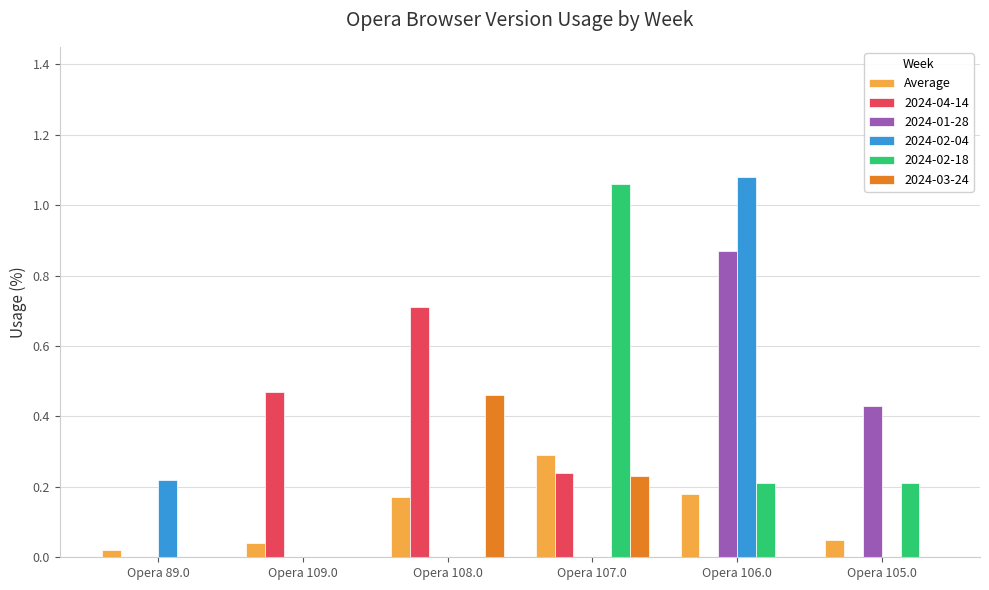

What is the sum of the 2024-01-28 values at Opera 106.0 and Opera 105.0?

1.3